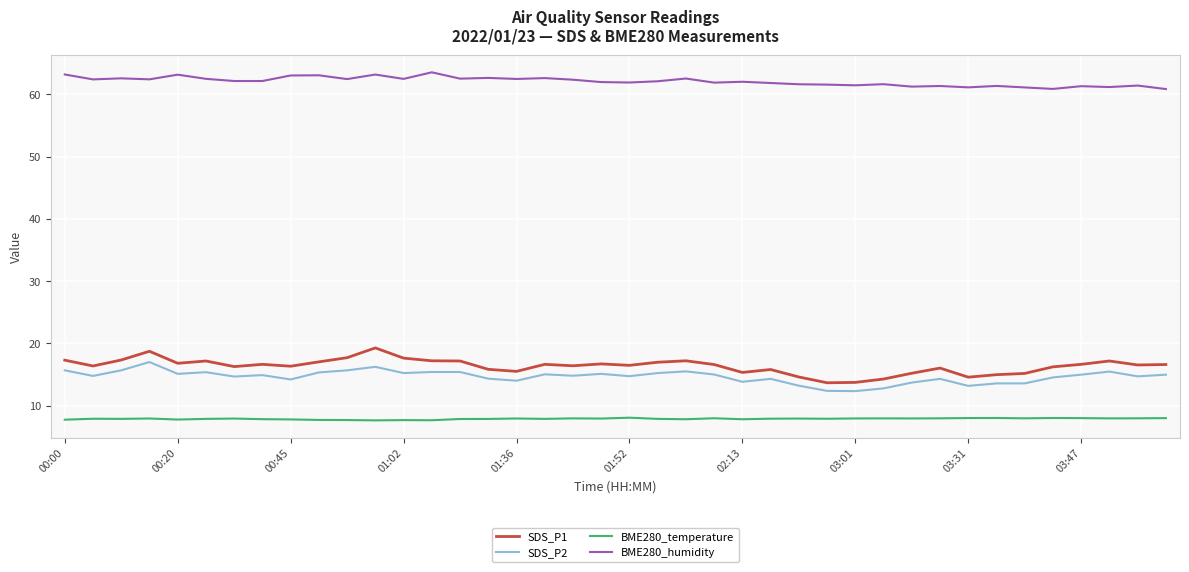

At how many categories does at least one series exceed 54?

40